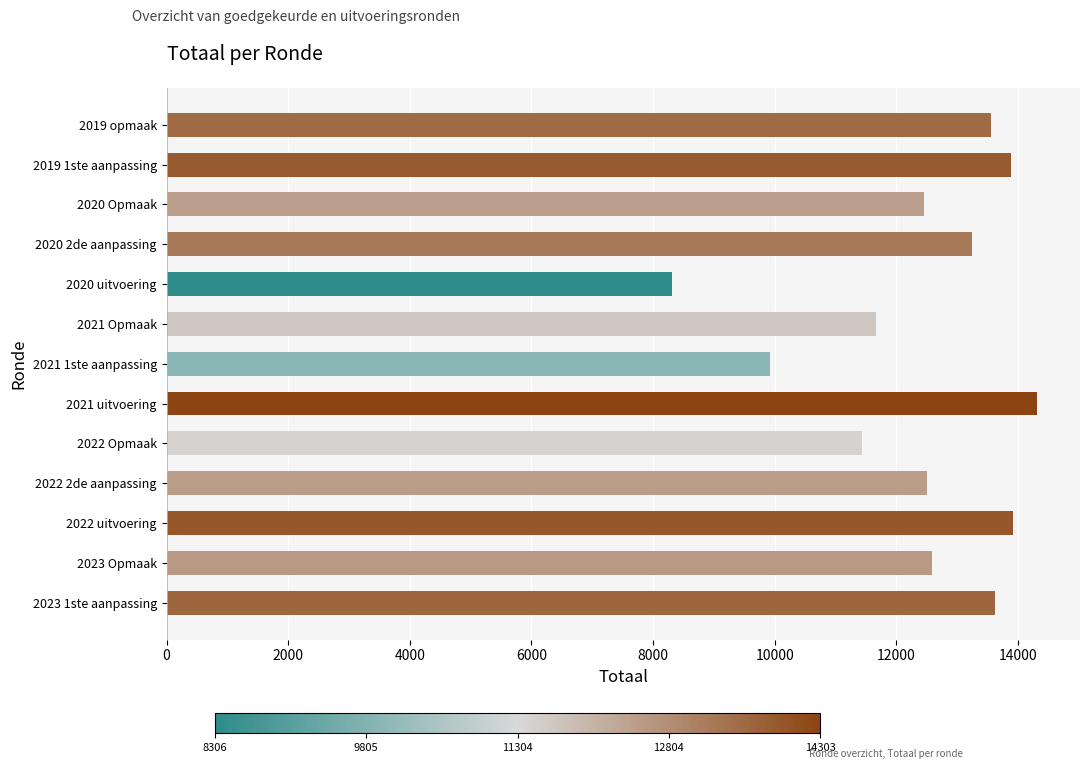

Count the number of categories in the chart.

13